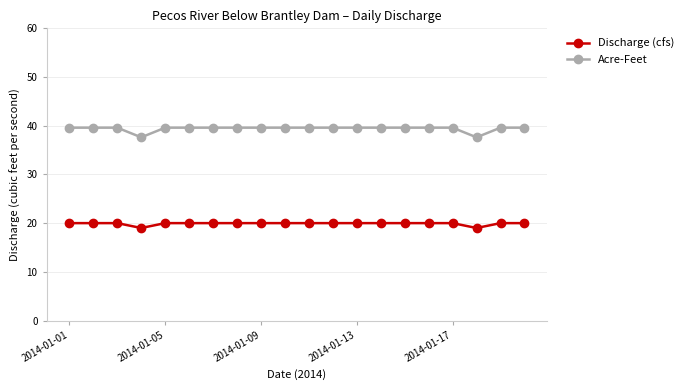

Reading left to right, list all the values displayed in this chart.

Discharge (cfs): 20.0	20.0	20.0	19.0	20.0	20.0	20.0	20.0	20.0	20.0	20.0	20.0	20.0	20.0	20.0	20.0	20.0	19.0	20.0	20.0
Acre-Feet: 39.6	39.6	39.6	37.6	39.6	39.6	39.6	39.6	39.6	39.6	39.6	39.6	39.6	39.6	39.6	39.6	39.6	37.6	39.6	39.6